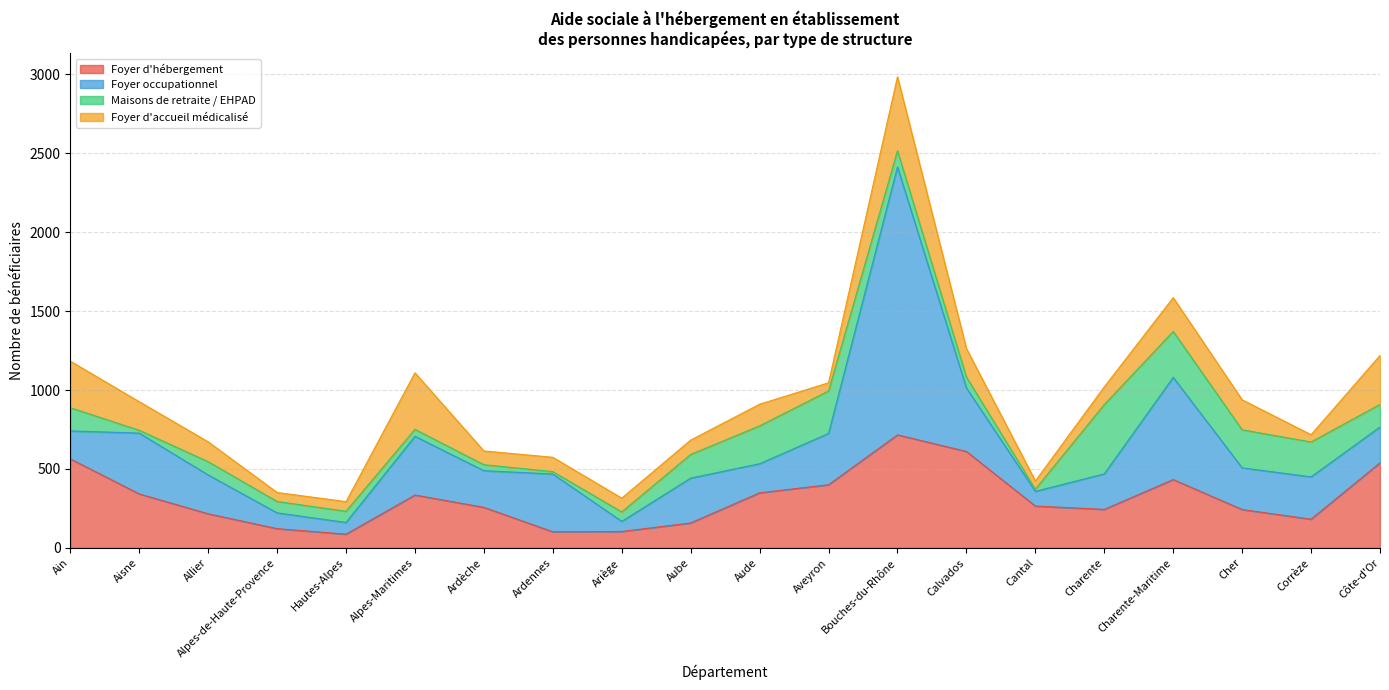

Reading left to right, extract all data points from this chart.

Foyer d'hébergement: 564	342	216	122	87	335	257	102	104	158	349	400	716	611	265	244	433	243	182	539
Foyer occupationnel: 177	385	246	100	74	372	232	366	64	284	184	325	1697	402	93	225	647	264	268	227
Maisons de retraite / EHPAD: 147	18	84	72	71	44	38	15	60	150	240	269	103	69	14	439	291	241	221	143
Foyer d'accueil médicalisé: 295	181	126	57	61	358	87	91	87	91	137	52	468	181	52	112	214	190	46	310